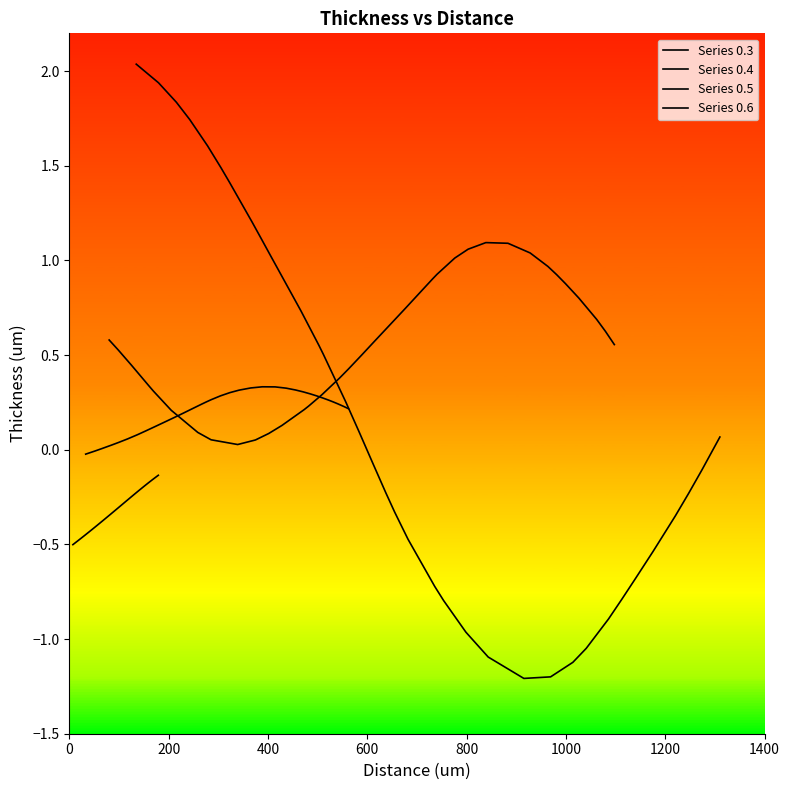

The value of Series 0.3 at 32 is -0.1. True or false?

False